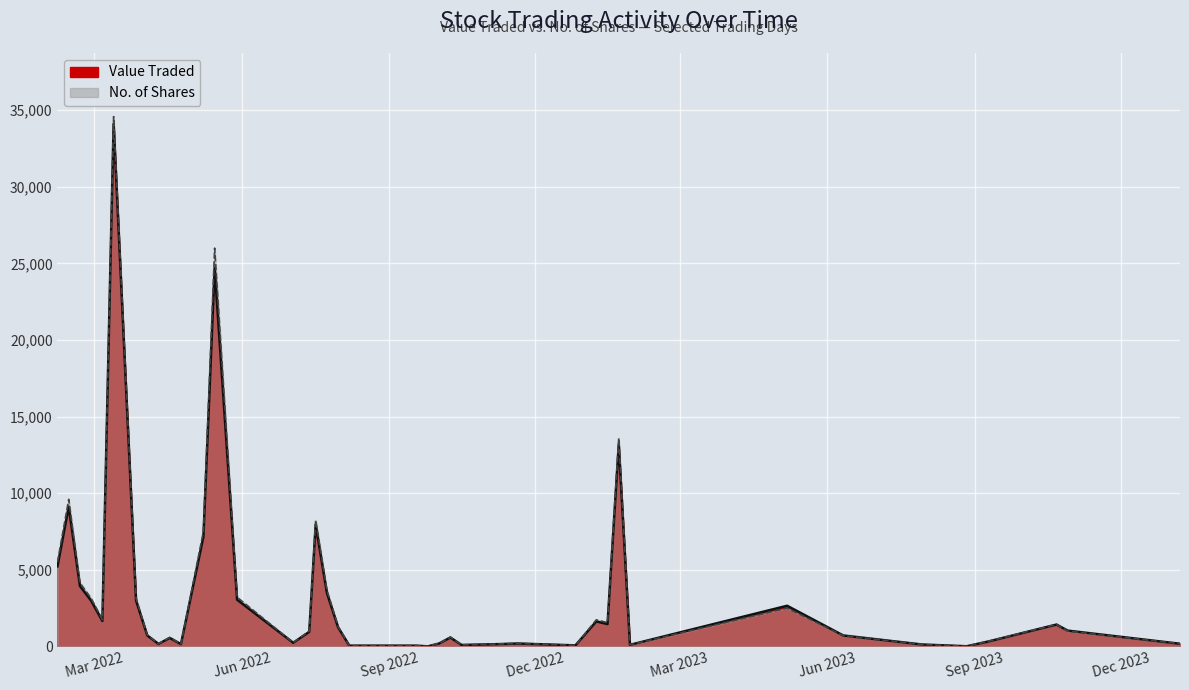

What are all the series names shown in the legend?

Value Traded (line), No. of Shares (line)